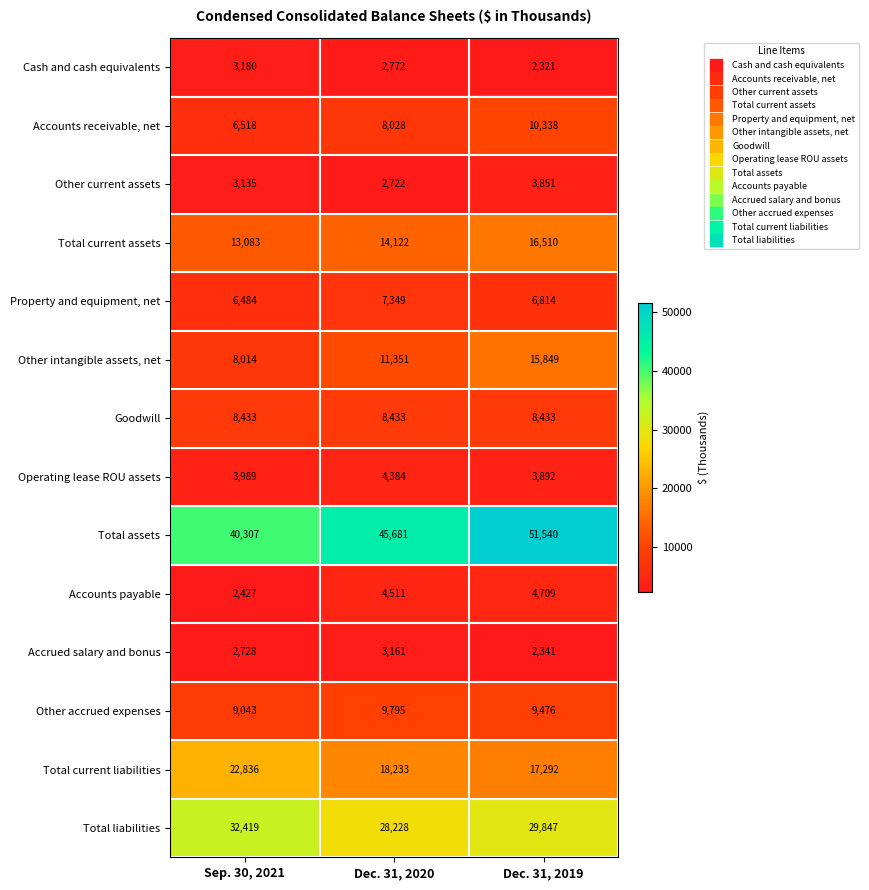

How many data points does each series have?

3